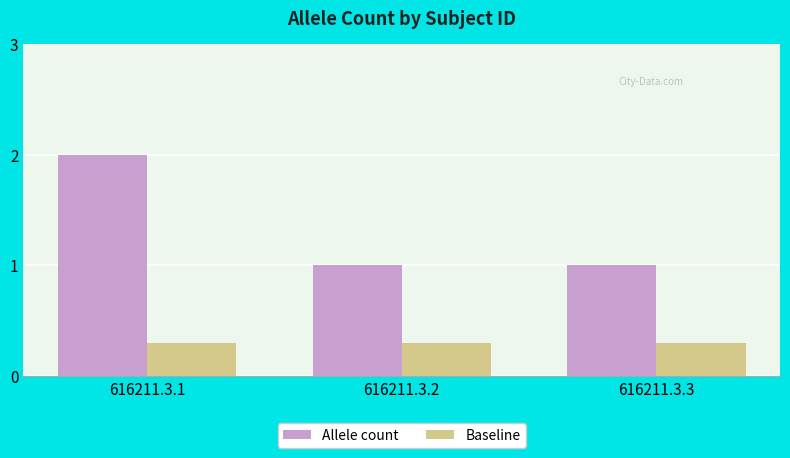

At 616211.3.3, list the series in order from largest to smallest.

Allele count, Baseline